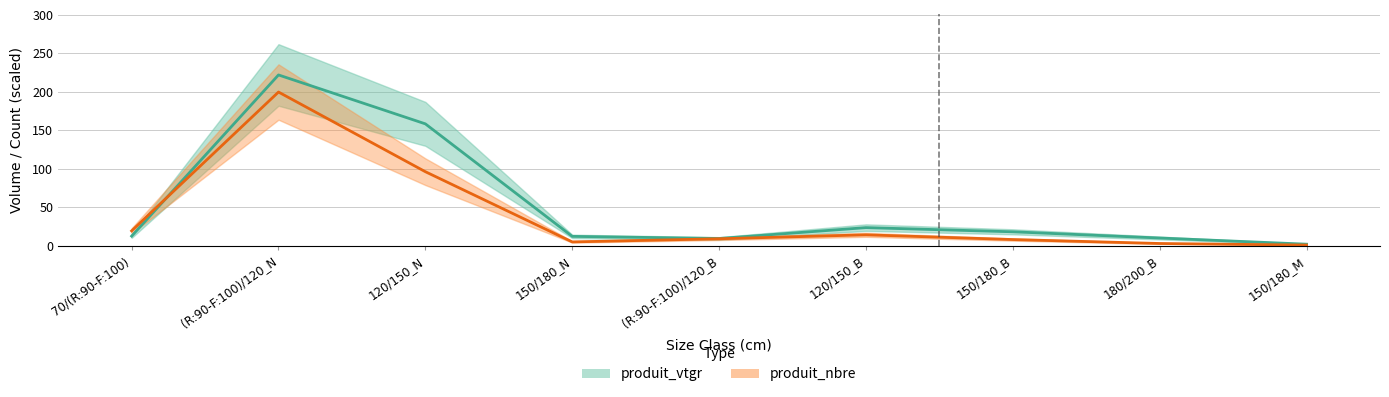

Reading left to right, extract all data points from this chart.

produit_vtgr: 12.7	222.1	158.5	12.3	9.6	23.7	18.3	10.2	2.2
produit_nbre: 19.5	199.9	96.4	5.1	9.2	14.4	8.2	3.1	1.0